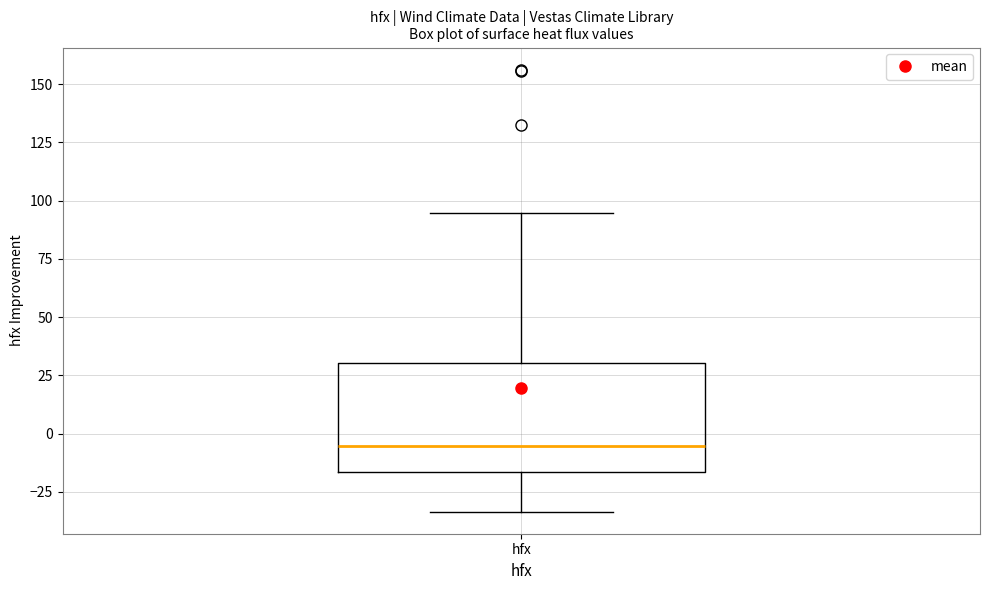

Where does the lower whisker of the box for hfx end on the y-axis? The values are not printed on the chart, so give them approximately, as read against the axis.

-35